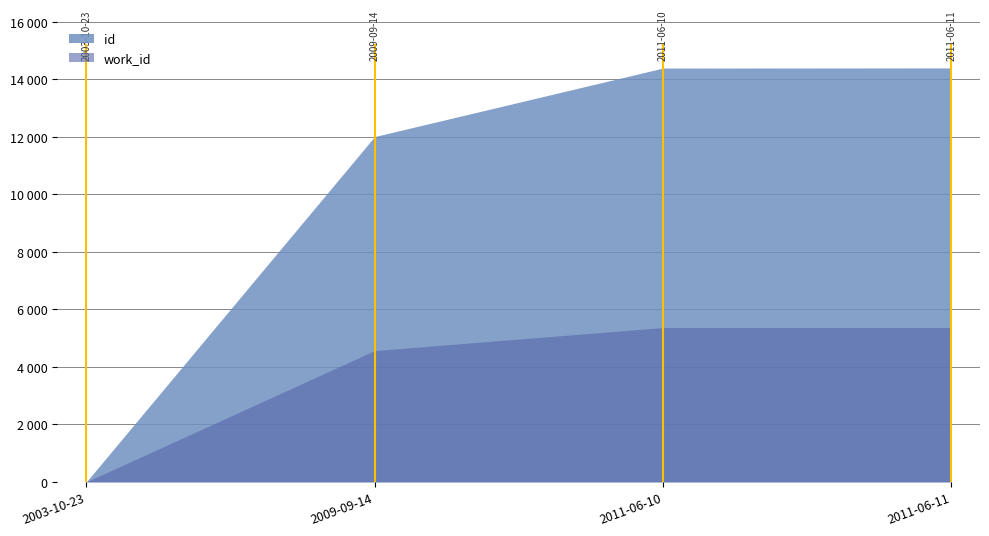

True or false: id and work_id cross at least once.

False